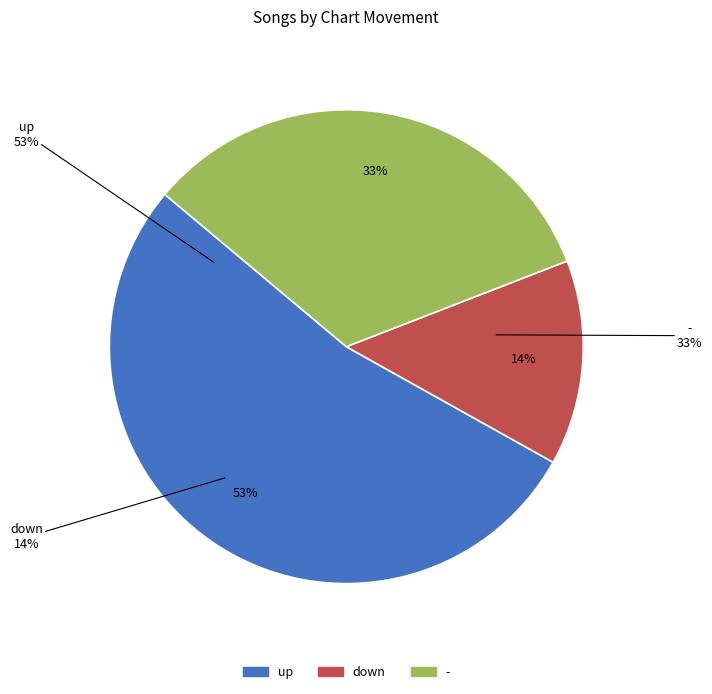

To the nearest percent, what percentage of the pie is up?

53%